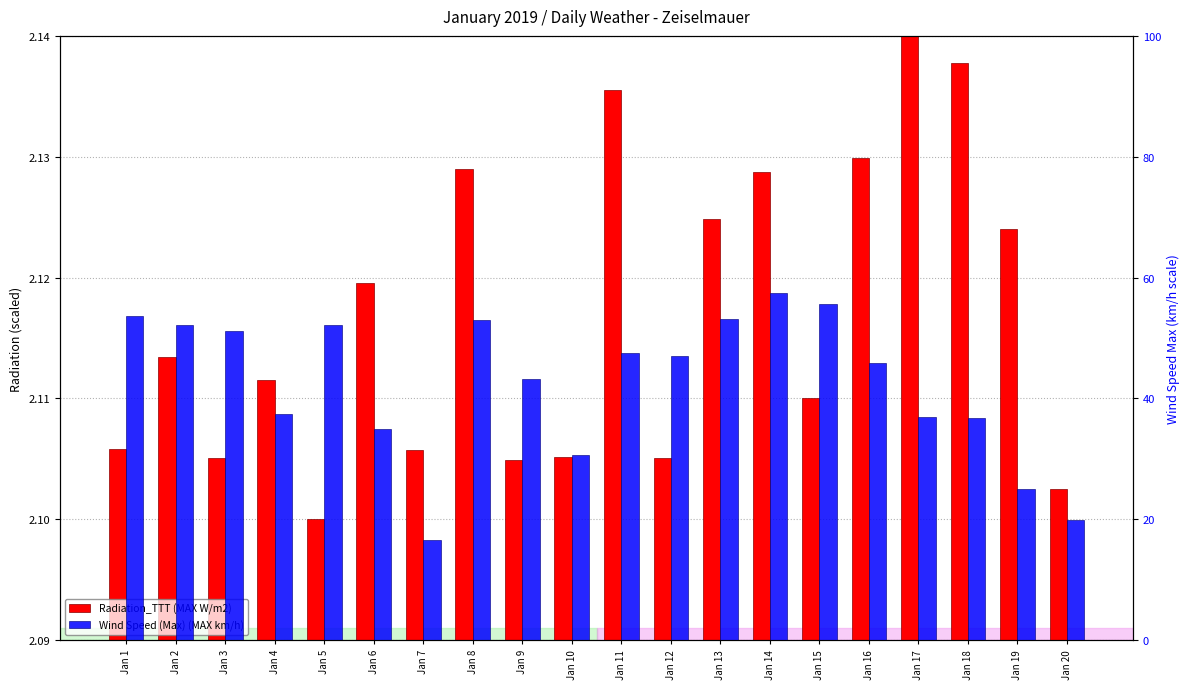

Between Jan 6 and Jan 20, which series saw the biggest shift?

Wind Speed (Max) (MAX km/h)